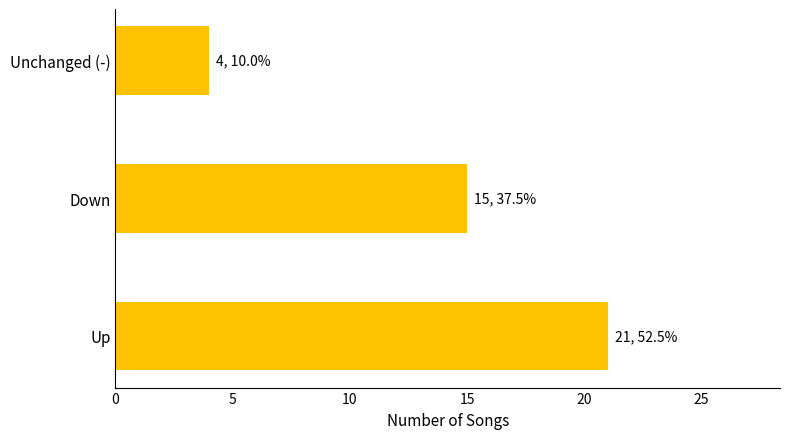

Between Up and Unchanged (-), which is larger?

Up